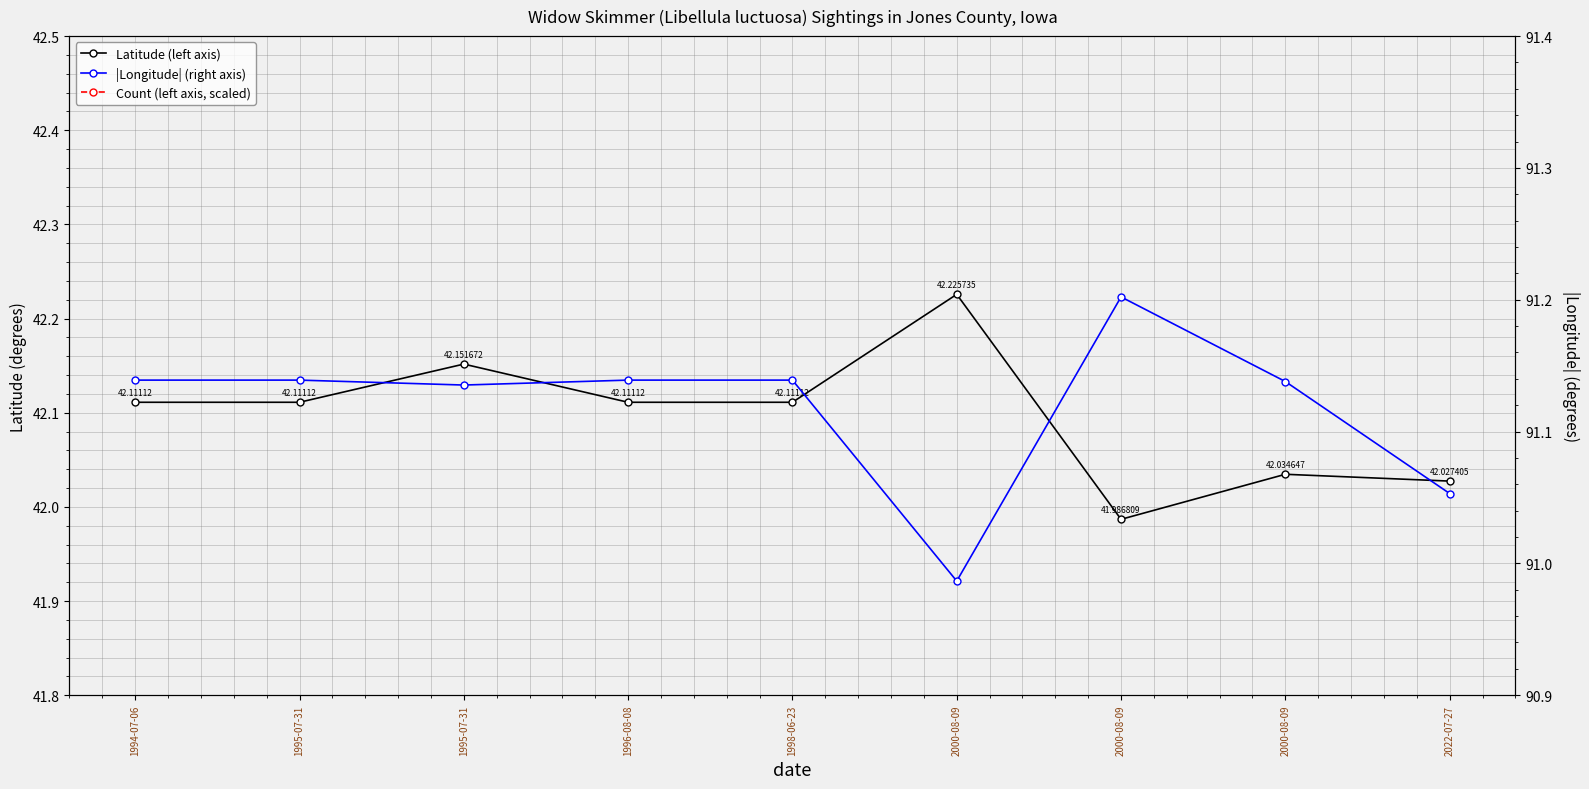

Which has a higher value, 1995-07-31 or 2000-08-09?

1995-07-31